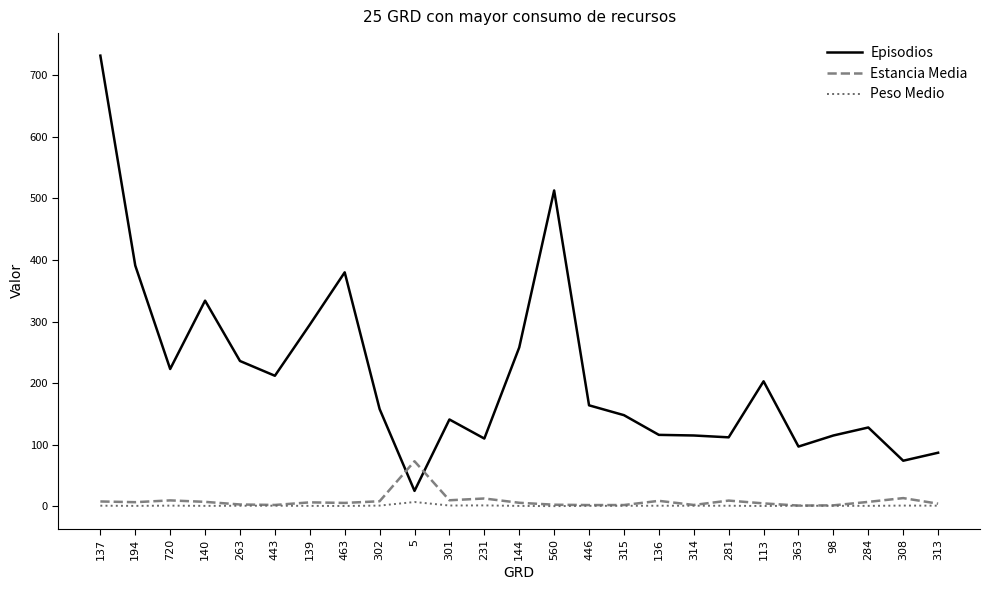

What are all the series names shown in the legend?

Episodios, Estancia Media, Peso Medio